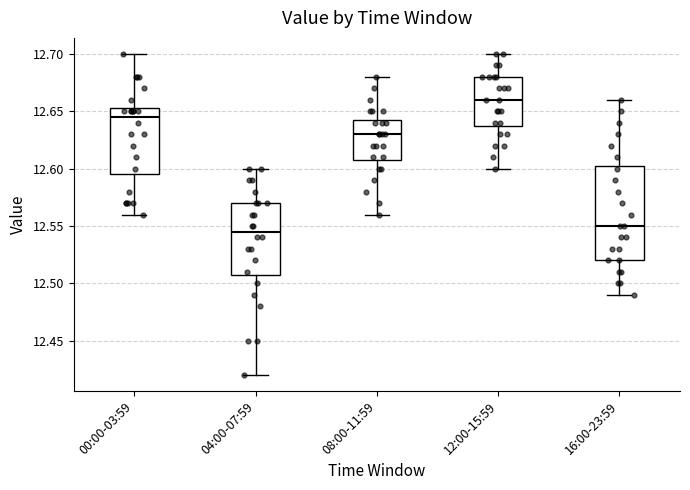

Which box's median line is the lowest?

04:00-07:59